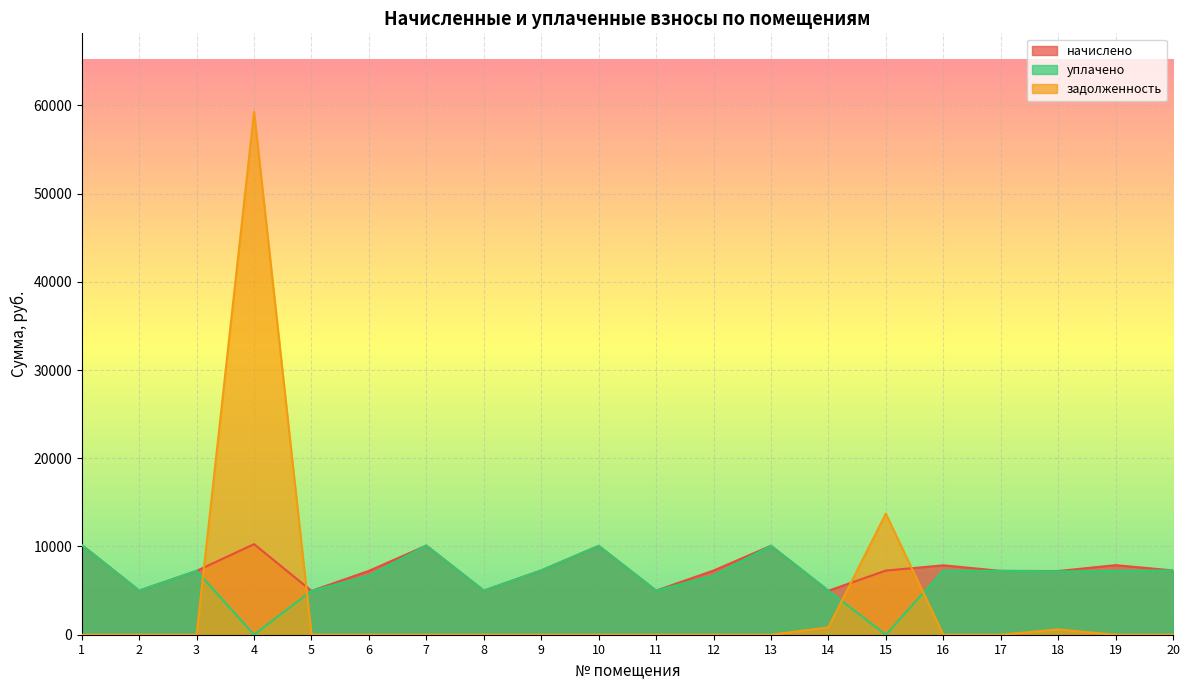

Where does the уплачено series first go above 7225?

1